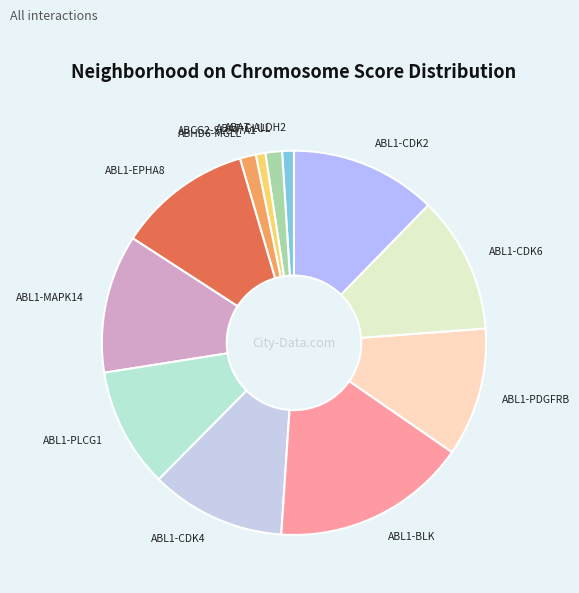

Which slice is the largest?

ABL1-BLK